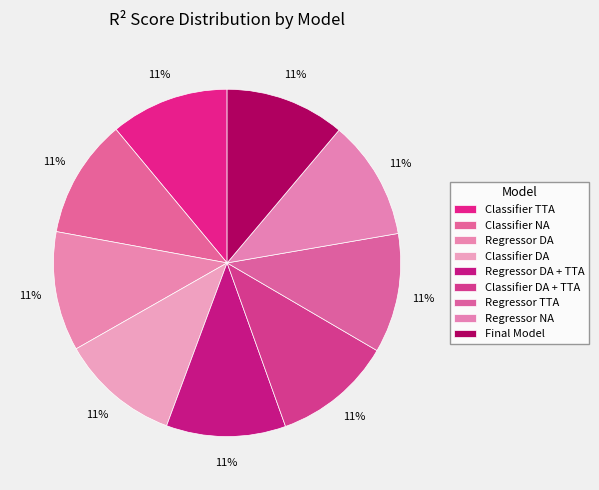

Which category has the smallest portion of the pie?

Classifier TTA